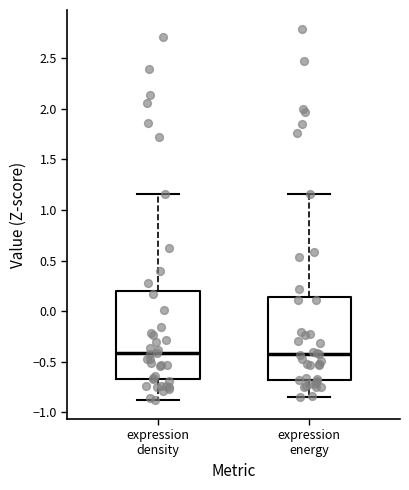

Reading left to right, read every box against the y-axis: the position of its median line, the range the box covers, and the ends of its whiskers. The values are not printed on the chart, so give them approximately, as read against the axis.

expression density: median -0.40, box -0.70 to 0.20, whiskers -0.90 to 1.15
expression energy: median -0.45, box -0.70 to 0.15, whiskers -0.85 to 1.15